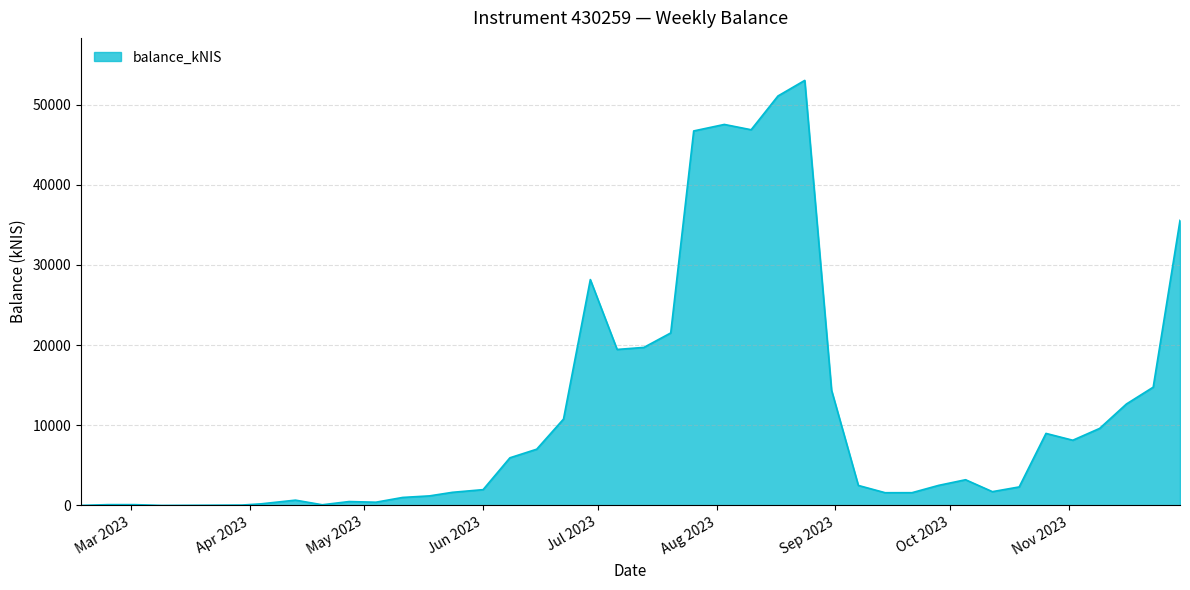

What is the greatest value displayed?

53032.0